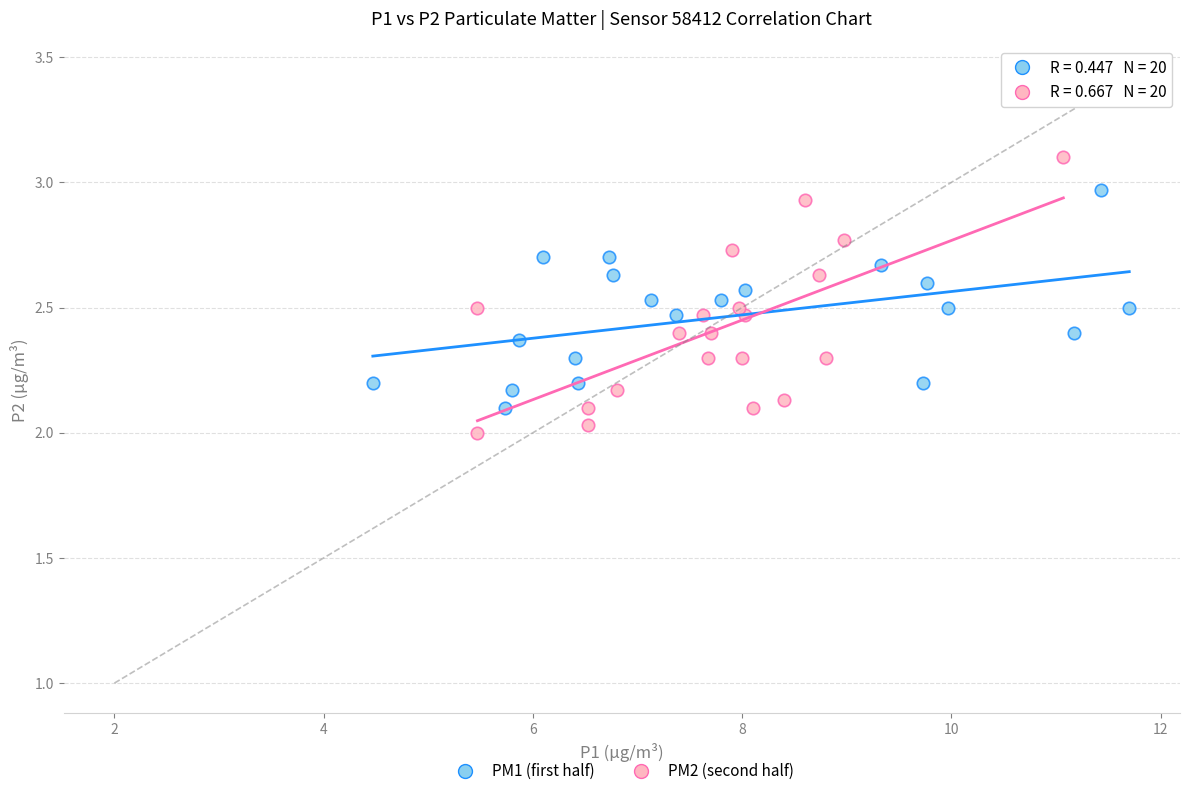

Which series has the widest spread of Y values?

PM2 (second half)